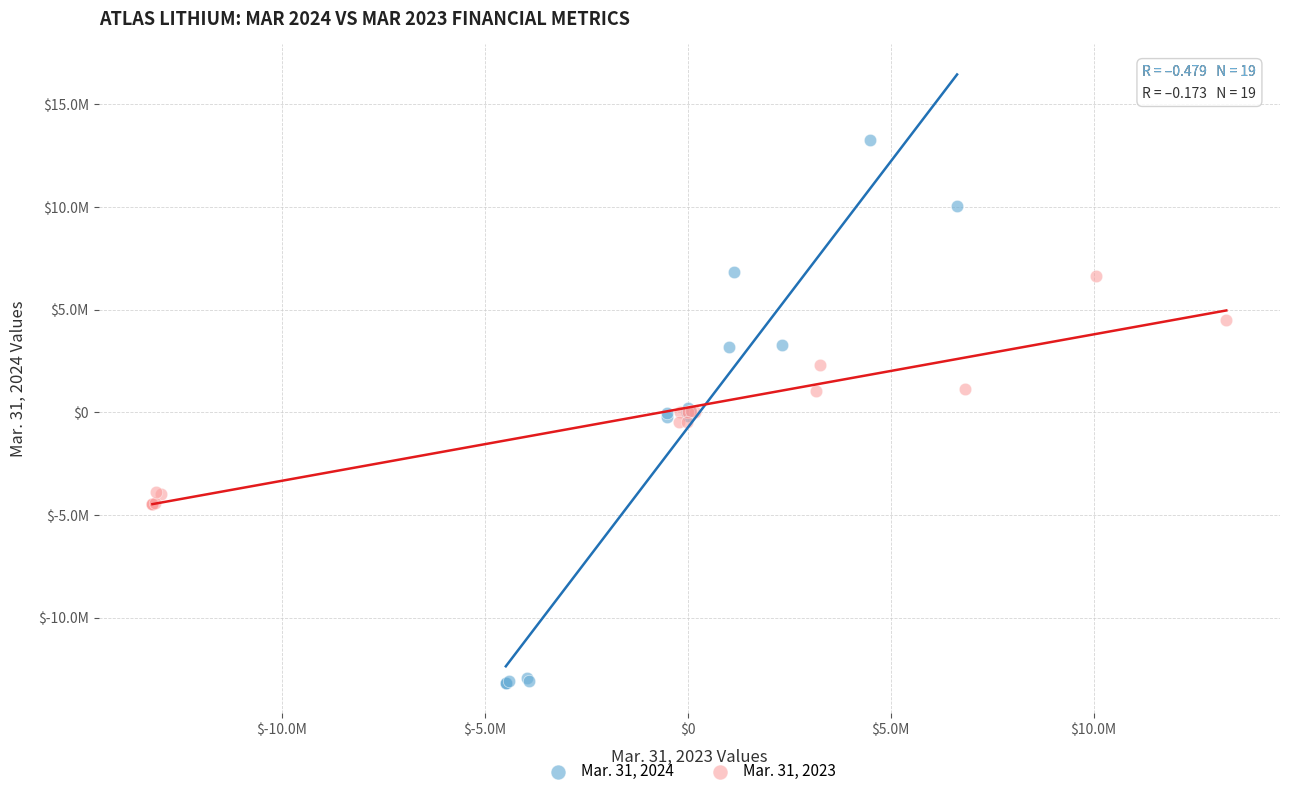

What are all the series names shown in the legend?

Mar. 31, 2024, Mar. 31, 2023